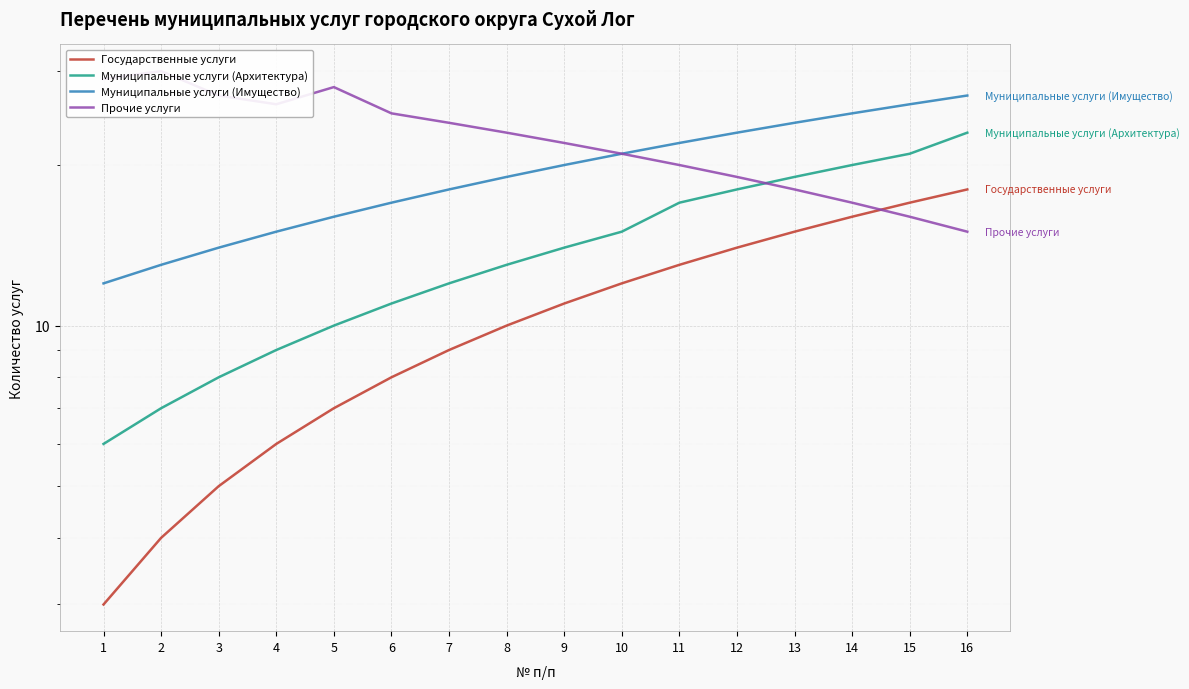

Rank the series at 15 from lowest to highest value.

Прочие услуги, Государственные услуги, Муниципальные услуги (Архитектура), Муниципальные услуги (Имущество)